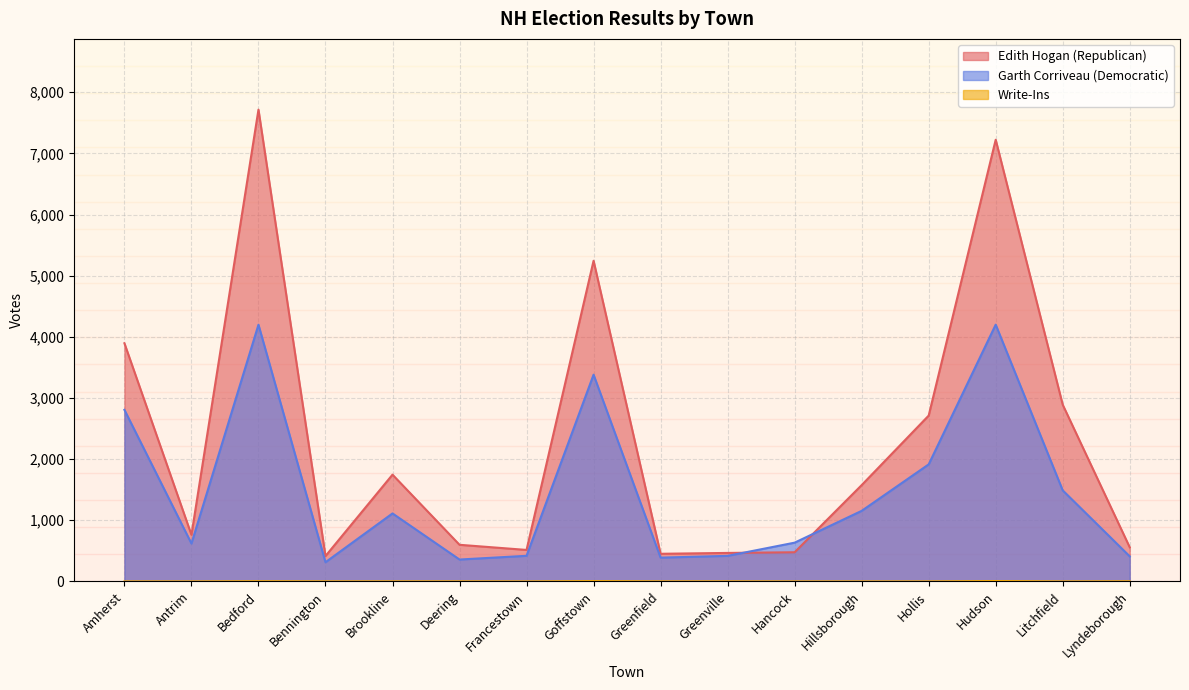

True or false: Edith Hogan (Republican) and Write-Ins intersect in this chart.

False